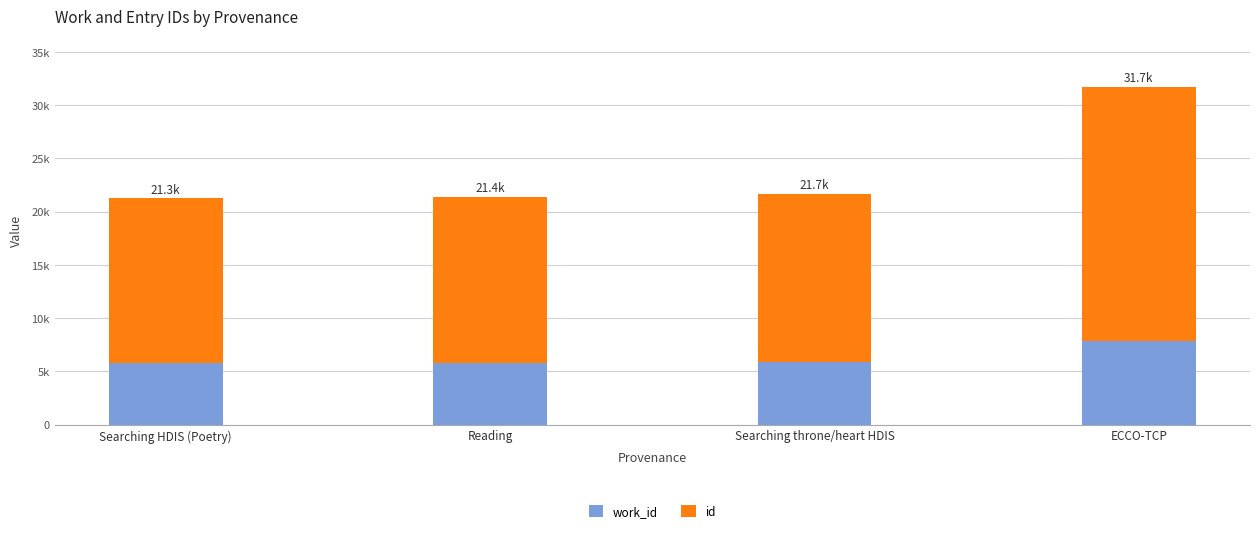

List the labels in order of work_id value, smallest first.

Searching HDIS (Poetry), Reading, Searching throne/heart HDIS, ECCO-TCP